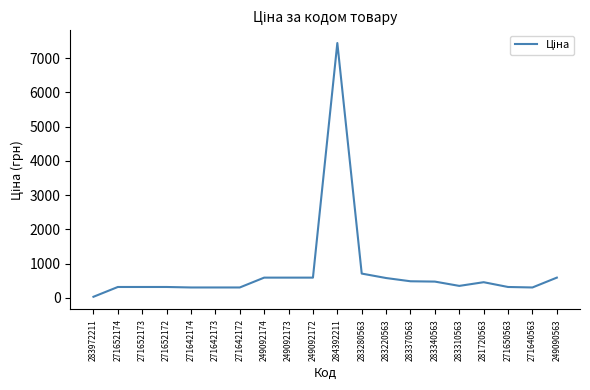

What is the change in value from 271642172 to 283340563?

+171.6